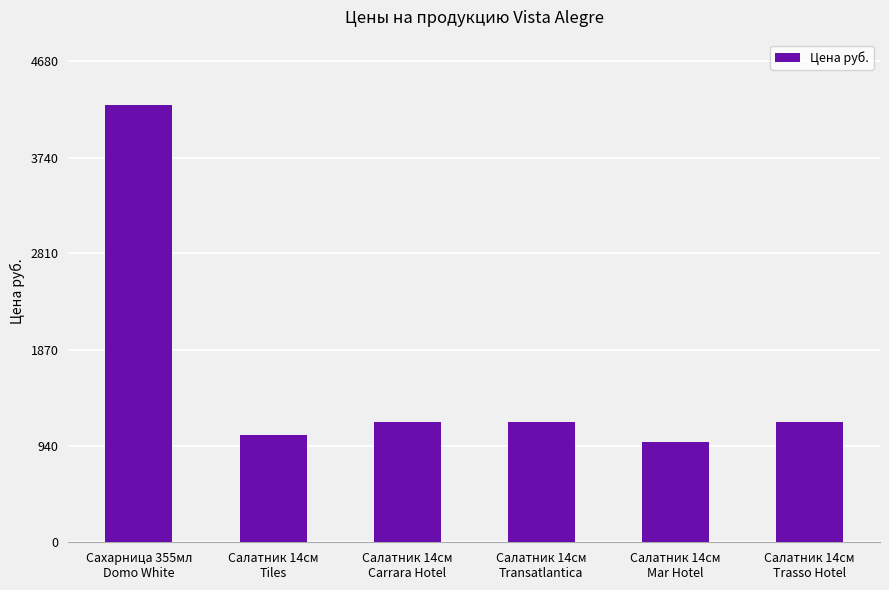

What is the value of the 5th bar from the left?

977